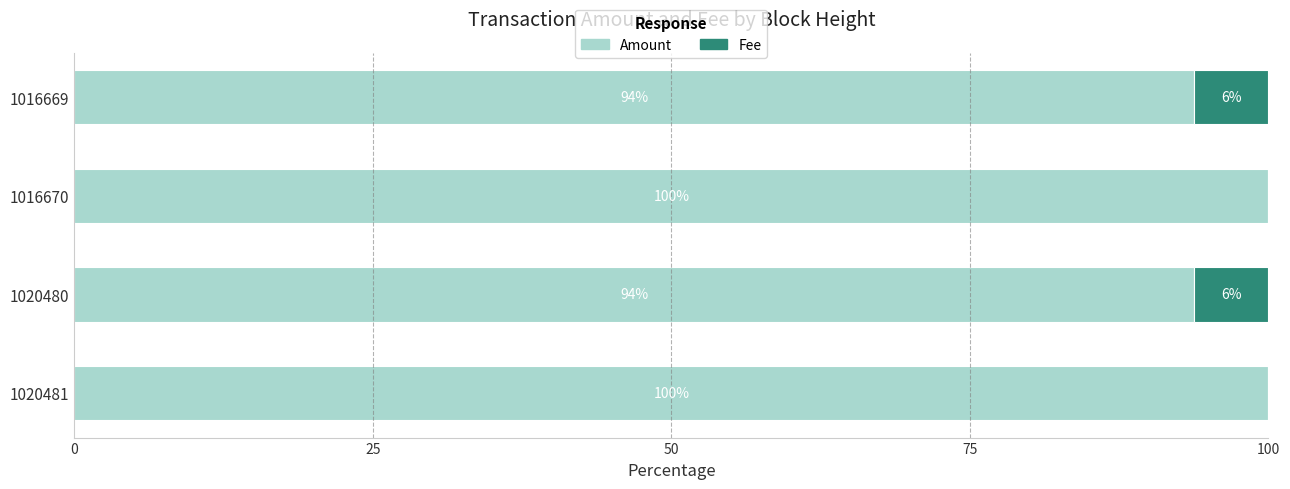

Is it true that Amount equals 100.0 at 1016670?

True